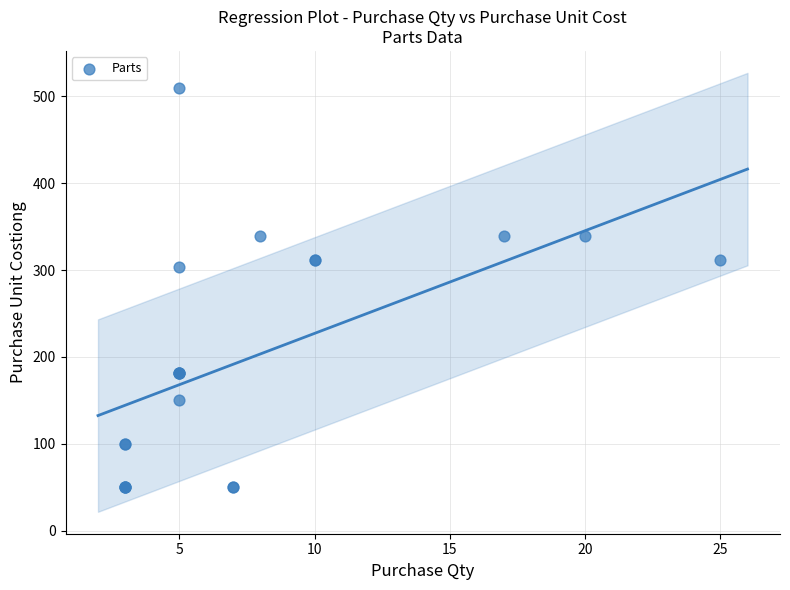

What Y value in the scatter plot is closest to 279?

304